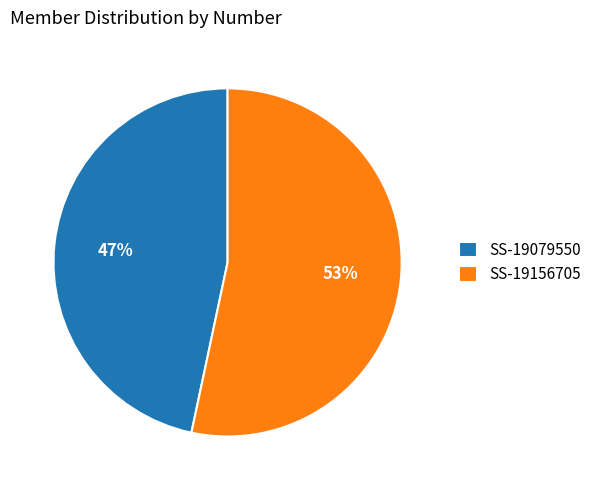

To the nearest percent, what is the combined percentage of SS-19079550 and SS-19156705?

100%